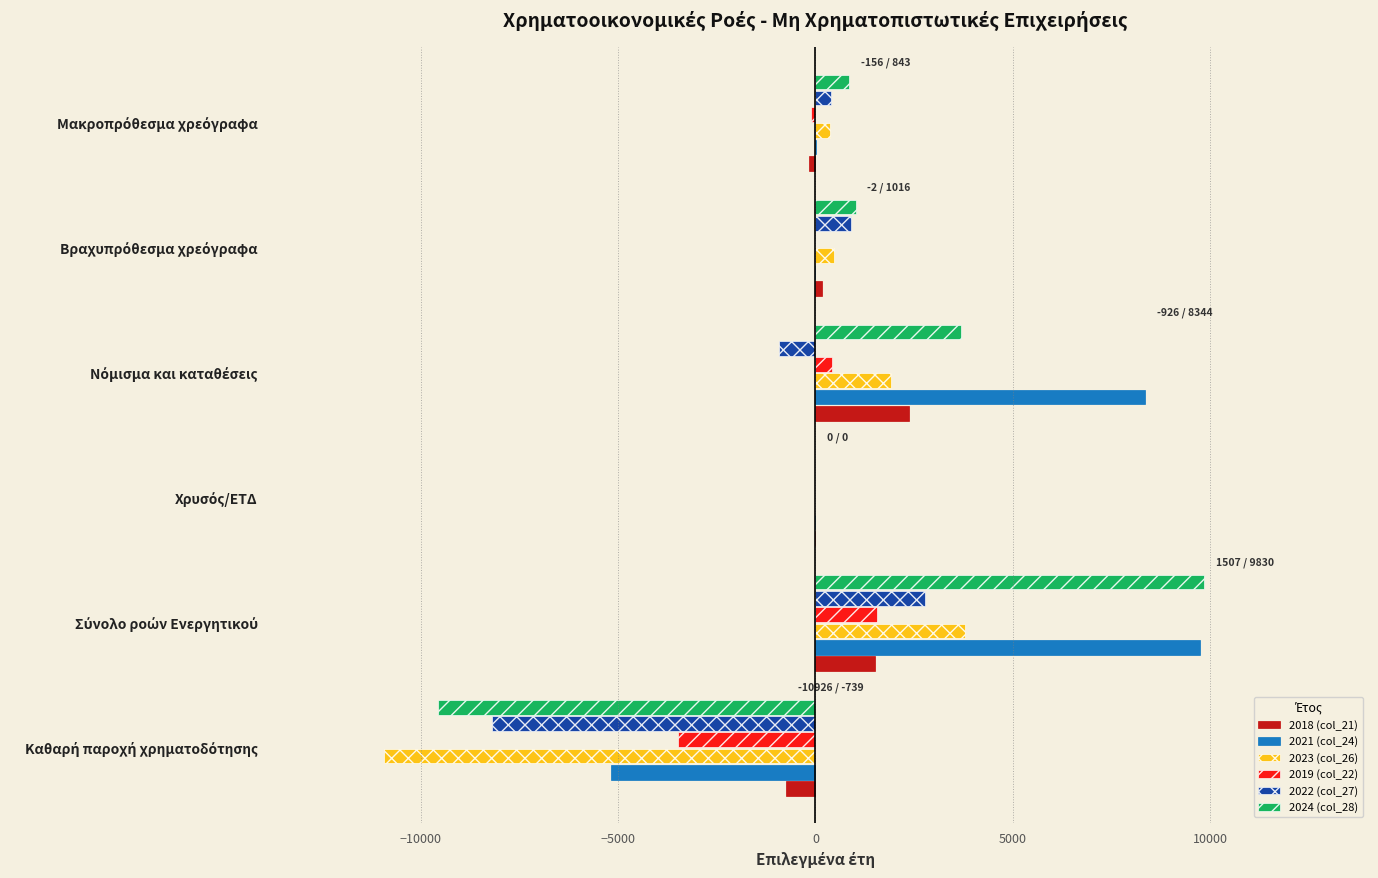

What is the greatest value displayed?

9829.9